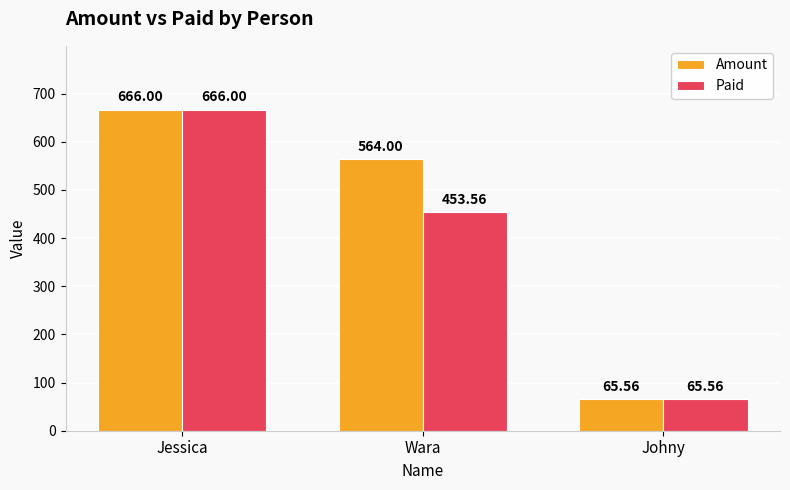

What is the sum of the Paid values at Jessica and Johny?

731.6